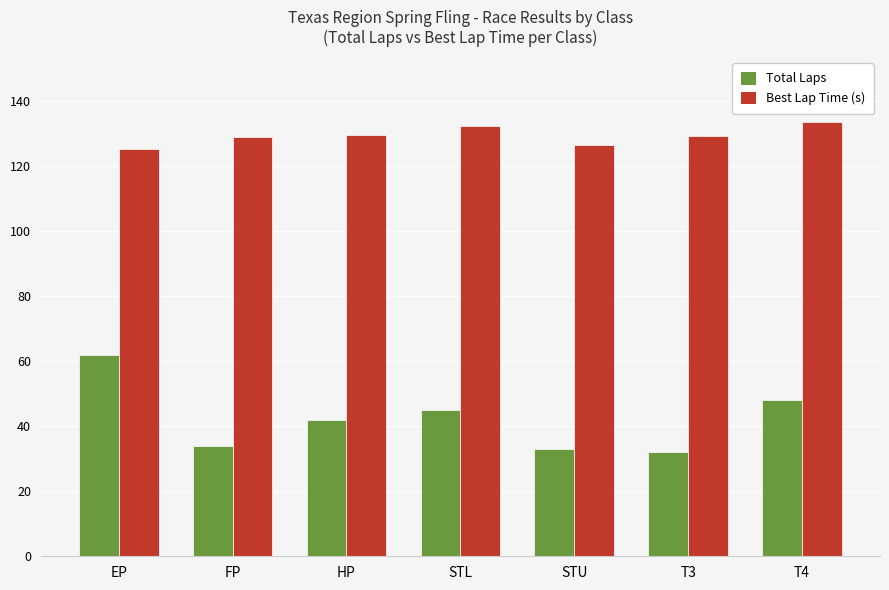

What is the lowest value of the Best Lap Time (s) series?

125.2